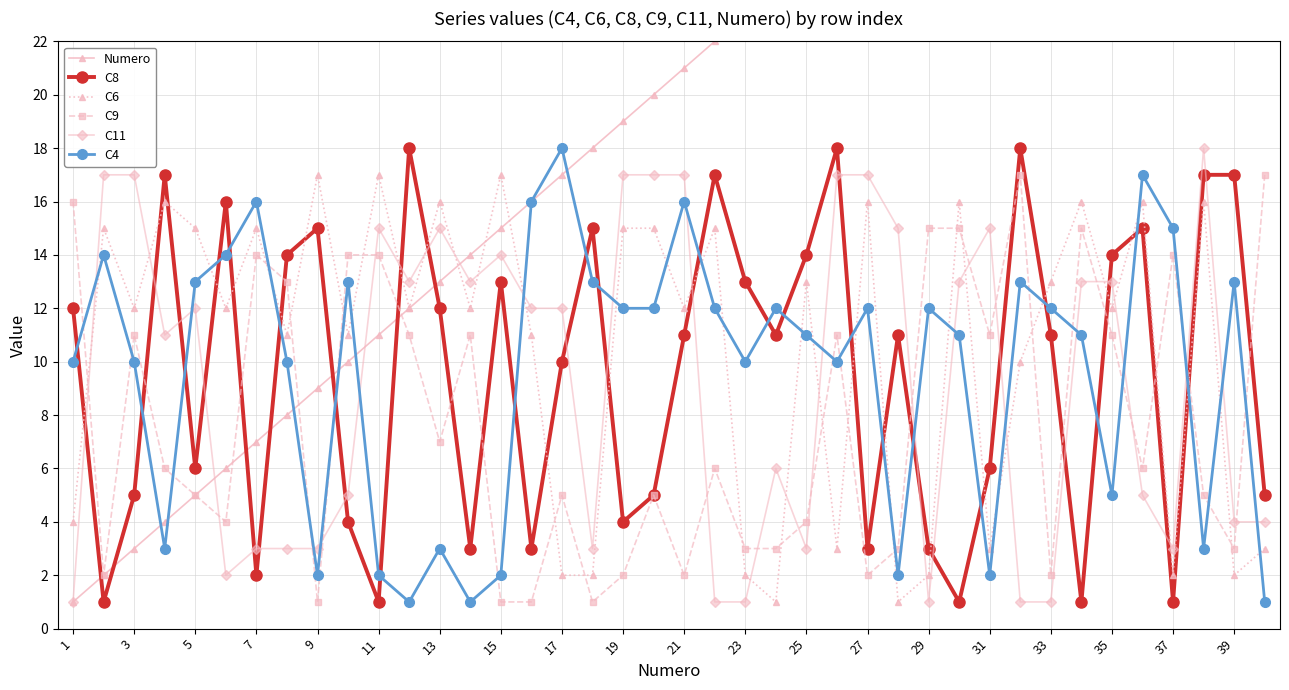

What are all the series names shown in the legend?

Numero, C8, C6, C9, C11, C4